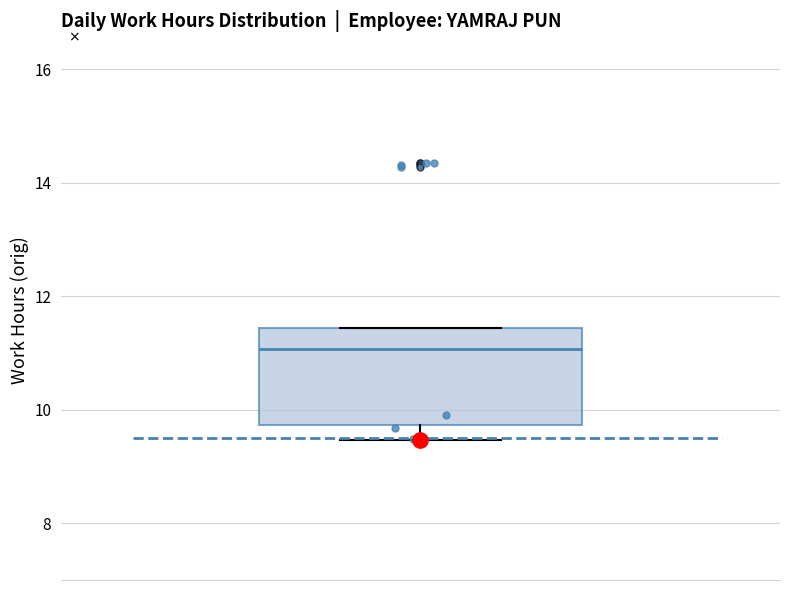

Where does the lower whisker of the box end on the y-axis? The values are not printed on the chart, so give them approximately, as read against the axis.

9.4